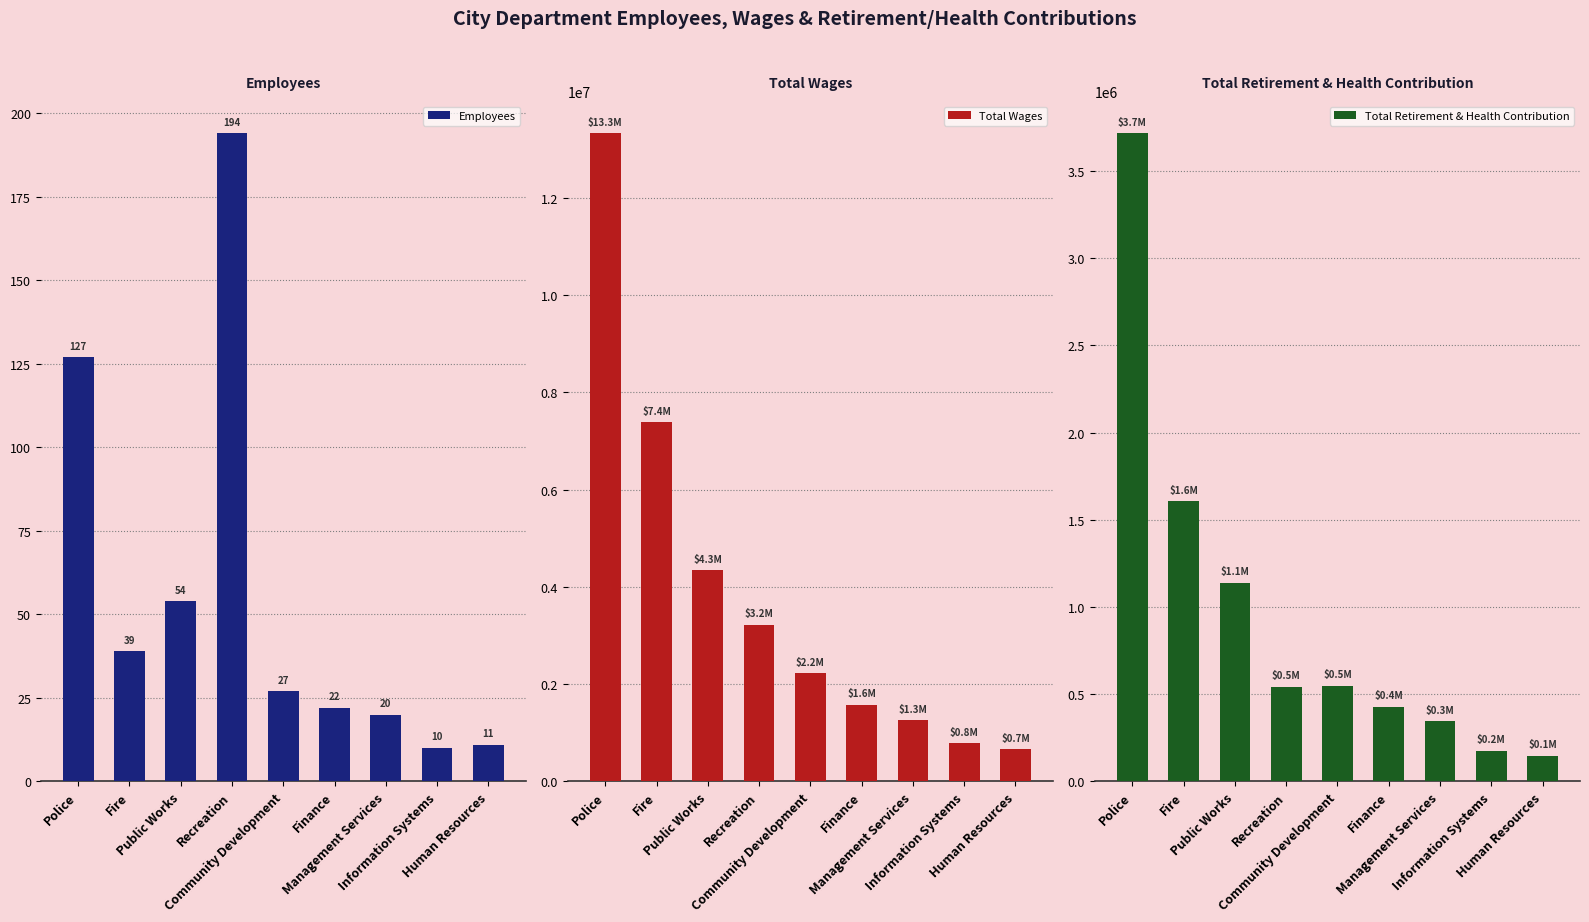

Reading left to right, extract all data points from this chart.

Employees: Police=127	Fire=39	Public Works=54	Recreation=194	Community Development=27	Finance=22	Management Services=20	Information Systems=10	Human Resources=11
Total Wages: Police=13328655	Fire=7386863	Public Works=4346218	Recreation=3220314	Community Development=2220949	Finance=1580776	Management Services=1256337	Information Systems=786398	Human Resources=663796
Total Retirement & Health Contribution: Police=3715148	Fire=1606193	Public Works=1139407	Recreation=541312	Community Development=549255	Finance=427497	Management Services=345583	Information Systems=176656	Human Resources=146607